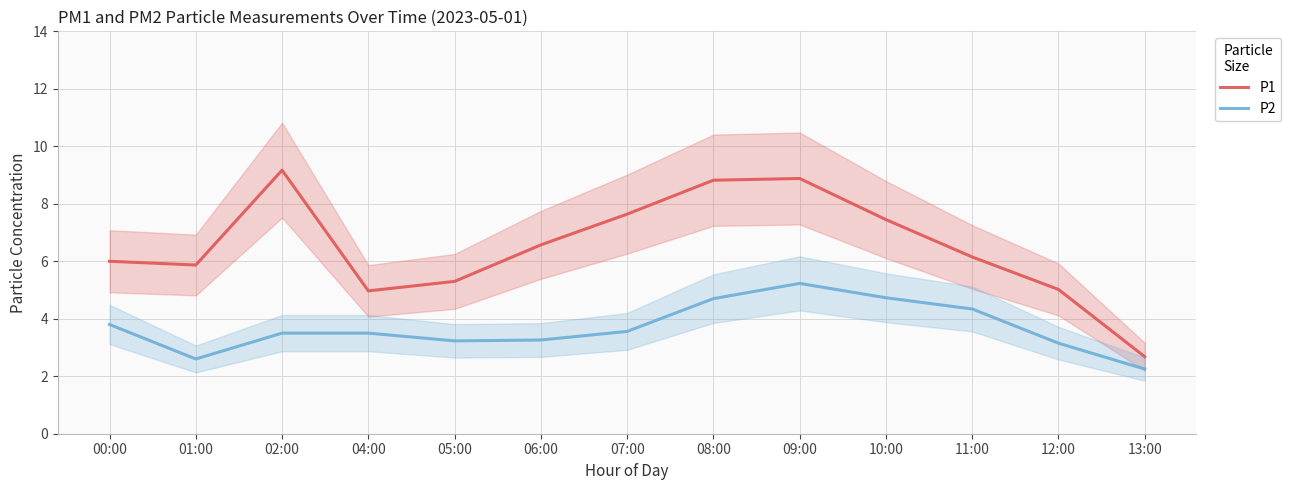

Is it true that P2 equals 3.5 at 02:00?

True